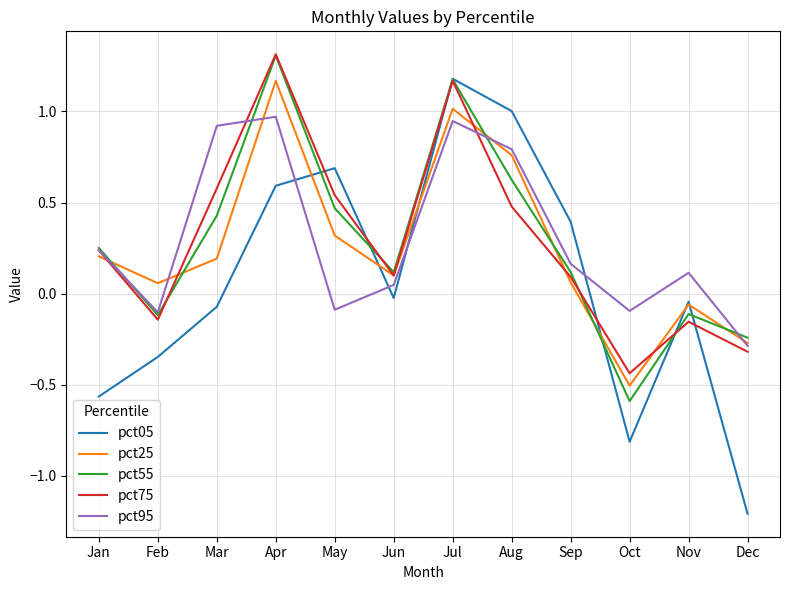

True or false: pct55 has a value of 0.6 at Aug.

True